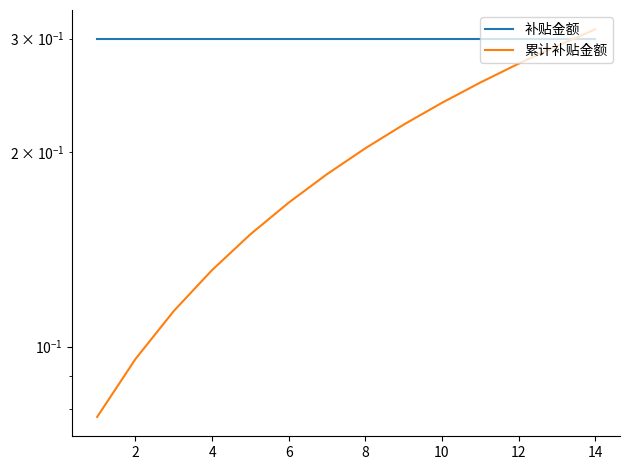

How many 累计补贴金额 values are between 0 and 1?

14